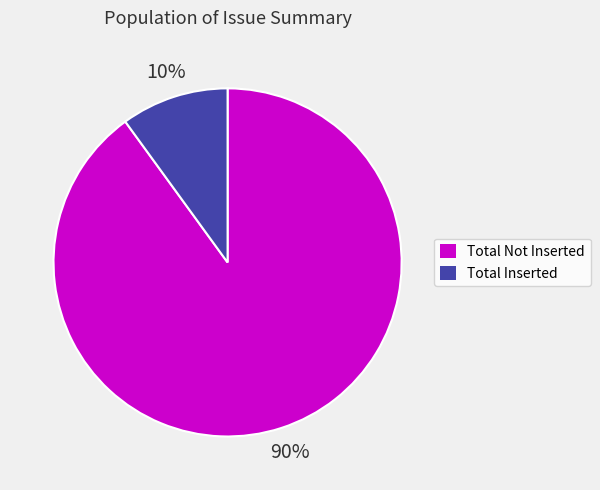

Do Total Not Inserted and Total Inserted together represent more than half of the pie?

Yes